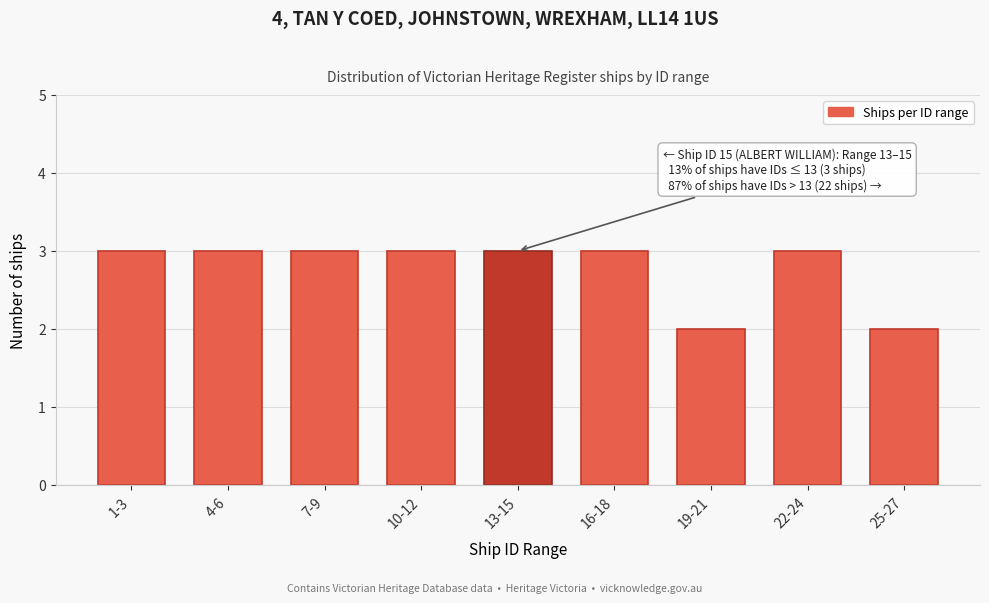

Reading left to right, list all the values displayed in this chart.

1-3=3	4-6=3	7-9=3	10-12=3	13-15=3	16-18=3	19-21=2	22-24=3	25-27=2